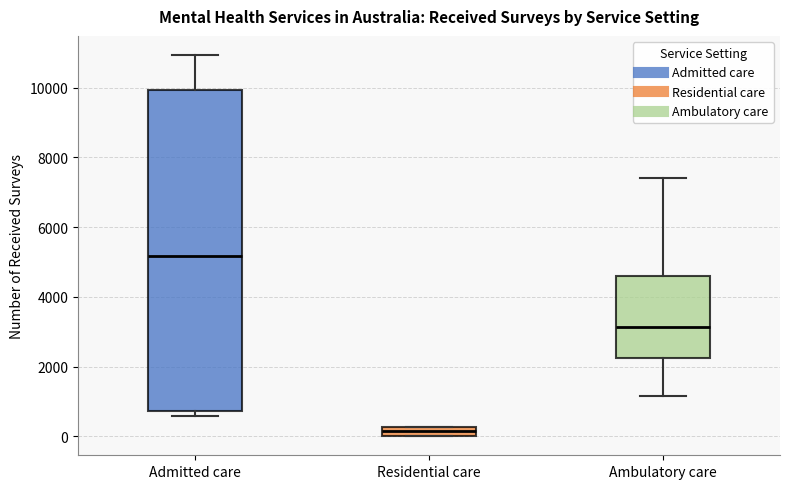

Where is the lower edge of the box for Residential care on the y-axis? The values are not printed on the chart, so give them approximately, as read against the axis.

0